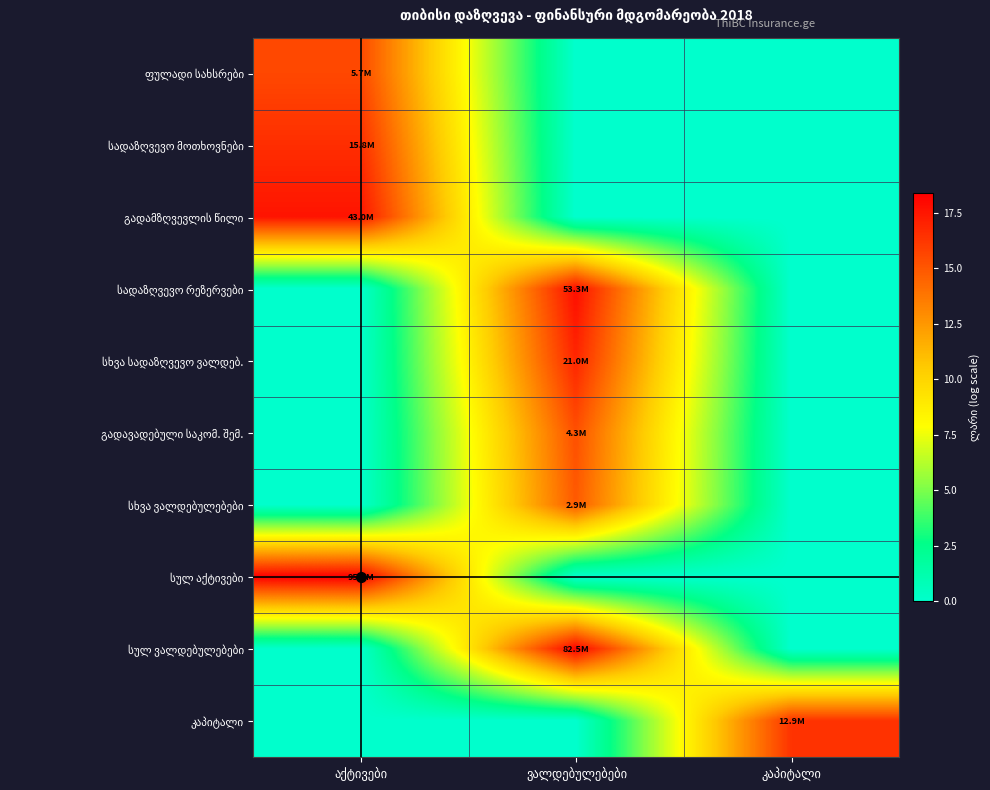

Rank the series at ვალდებულებები from lowest to highest value.

ფულადი სახსრები, სადაზღვევო მოთხოვნები, გადამზღვევლის წილი, სულ აქტივები, კაპიტალი, სხვა ვალდებულებები, გადავადებული საკომ. შემ., სხვა სადაზღვევო ვალდებ., სადაზღვევო რეზერვები, სულ ვალდებულებები